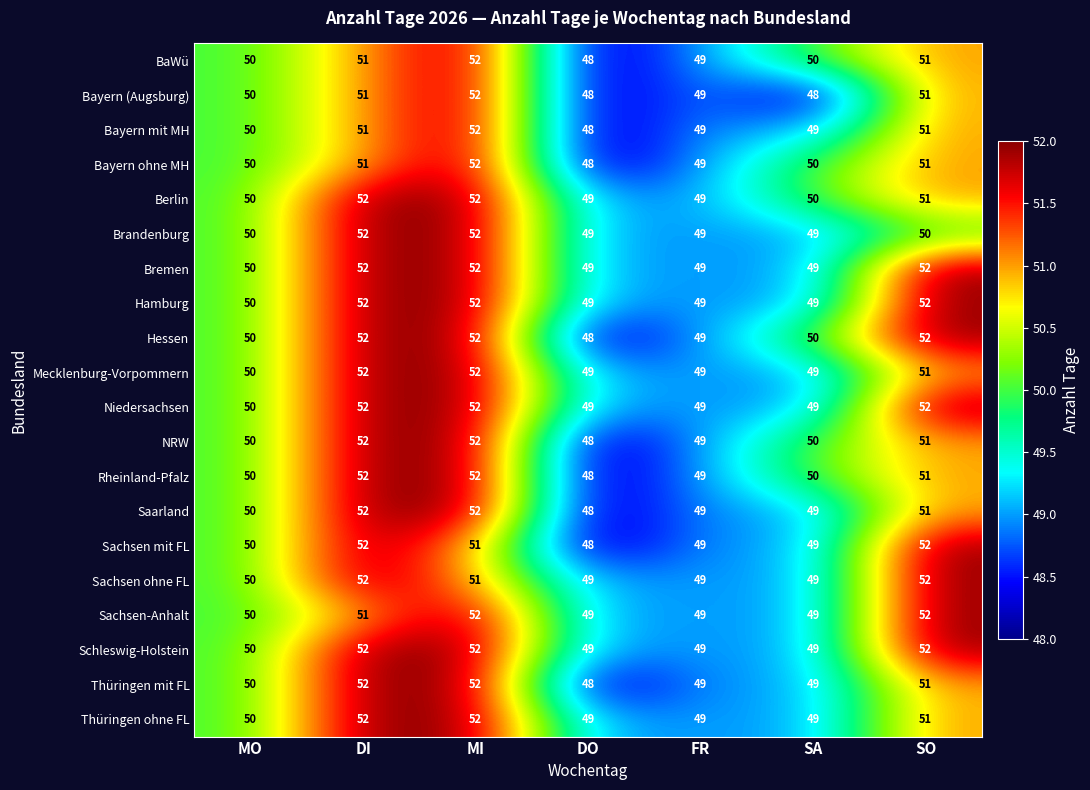

What is the average value of the BaWü series?

50